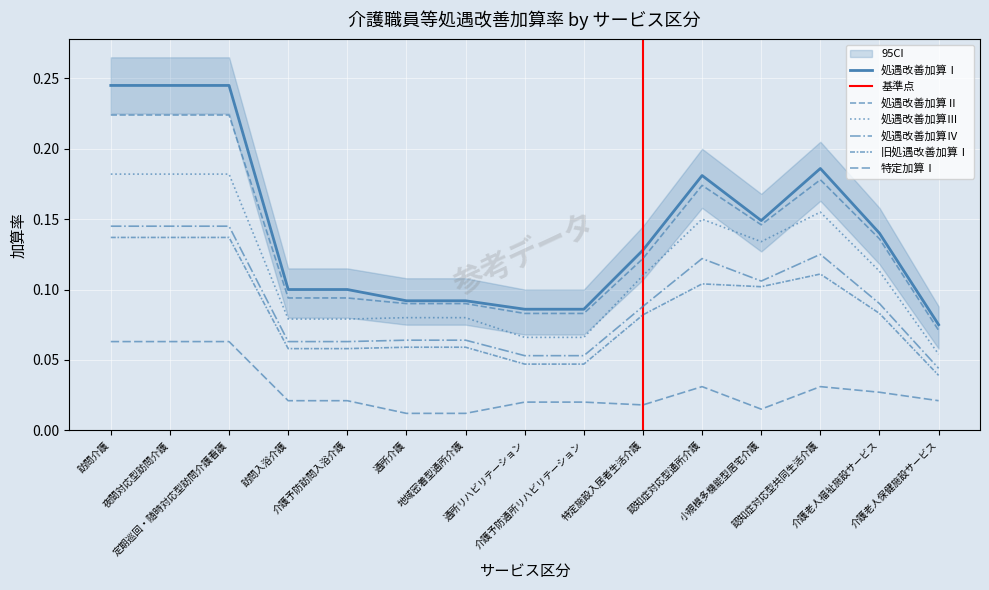

At how many categories does at least one series exceed 0?

15